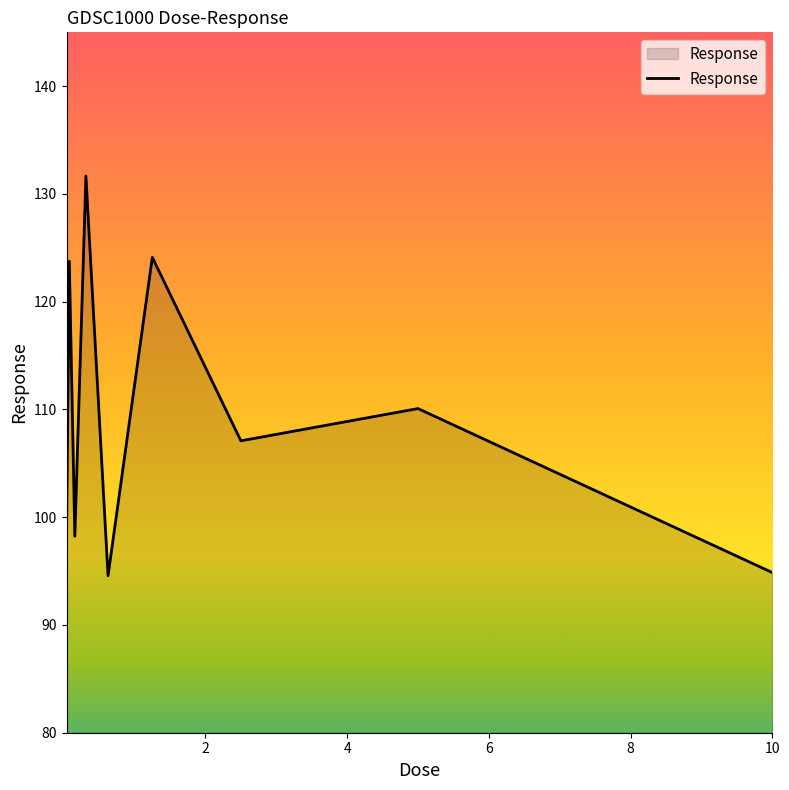

What is the difference between the maximum and minimum values?

37.1